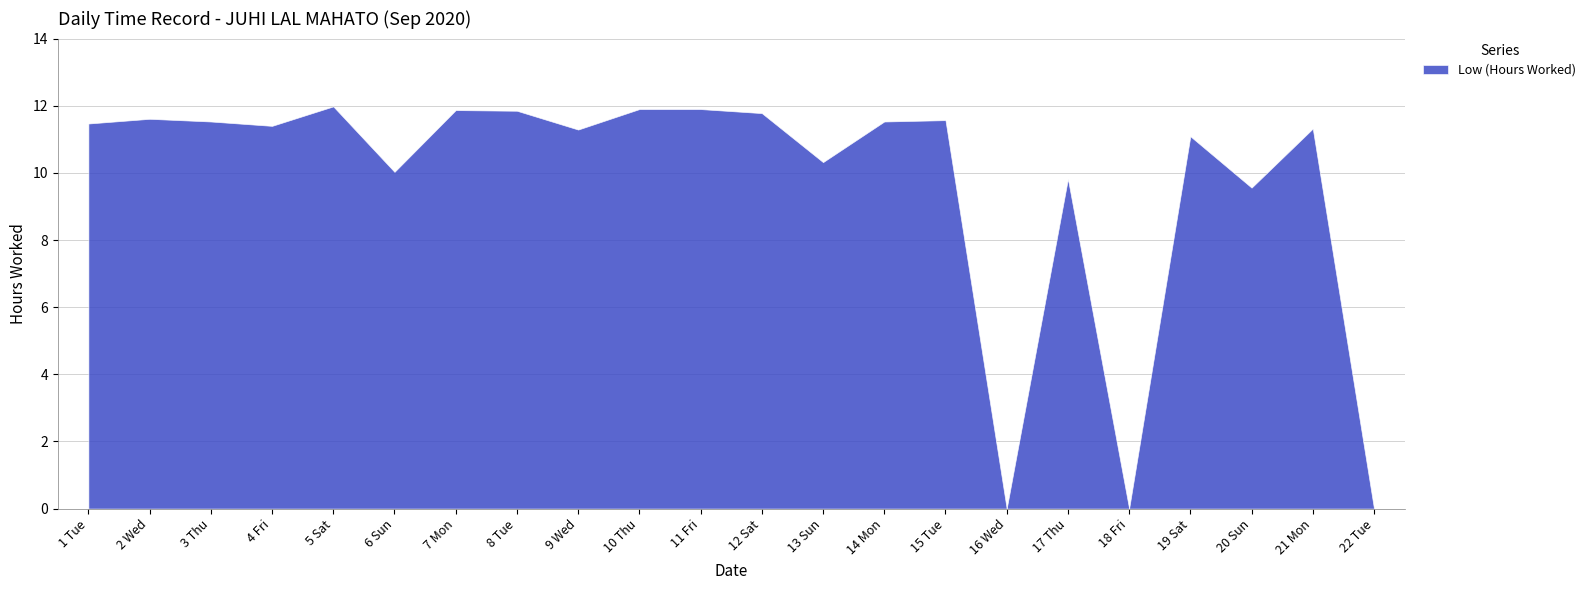

List the labels in order of value, smallest first.

16 Wed, 18 Fri, 22 Tue, 20 Sun, 17 Thu, 6 Sun, 13 Sun, 19 Sat, 9 Wed, 21 Mon, 4 Fri, 1 Tue, 3 Thu, 14 Mon, 15 Tue, 2 Wed, 12 Sat, 8 Tue, 7 Mon, 10 Thu, 11 Fri, 5 Sat